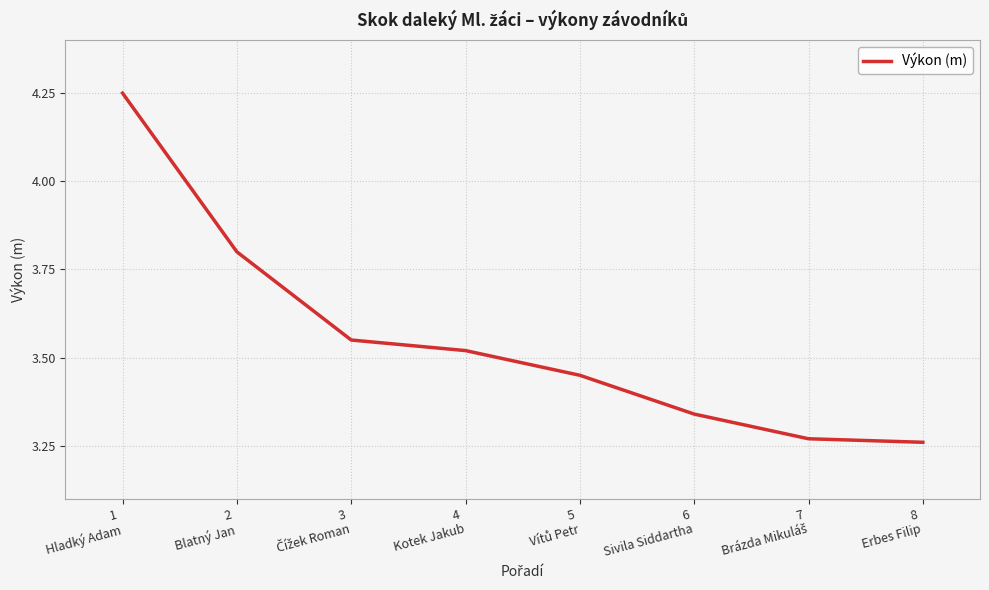

What is the difference between the second highest and second lowest values?

0.5